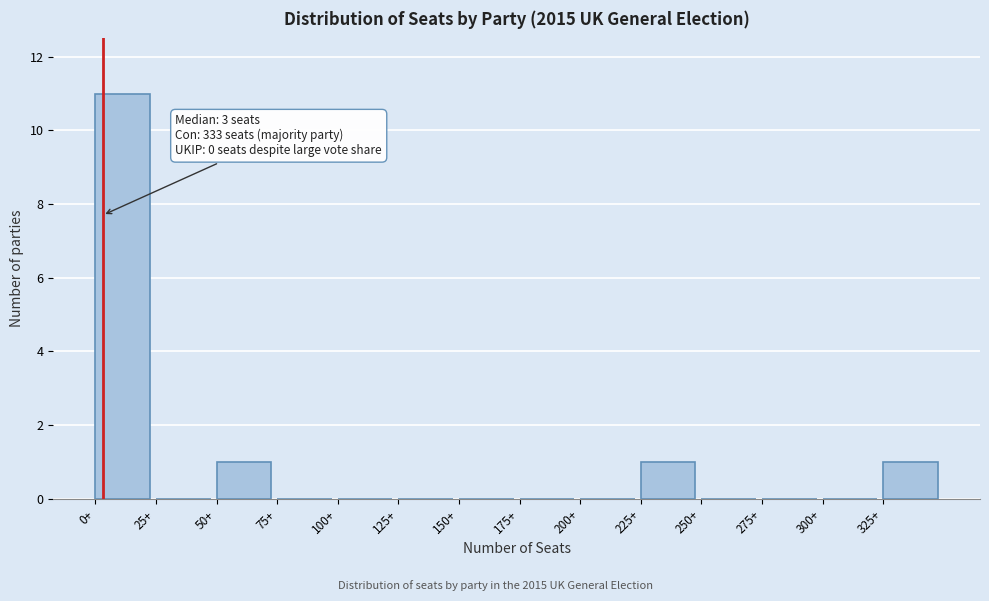

Which range on the x-axis has the tallest bar?

0 to 25